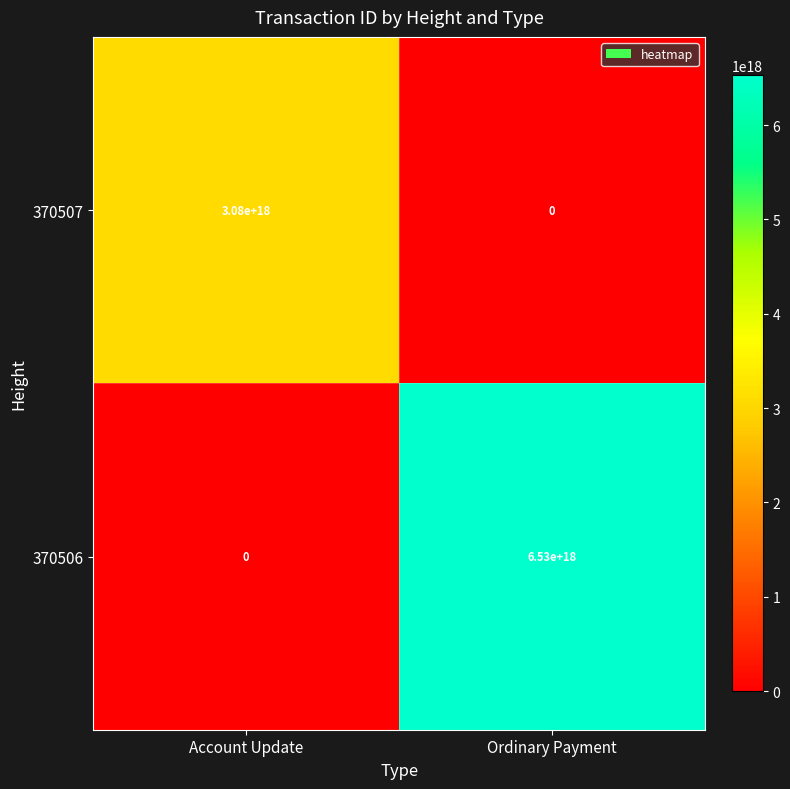

Which category has the highest value across all series?

Ordinary Payment